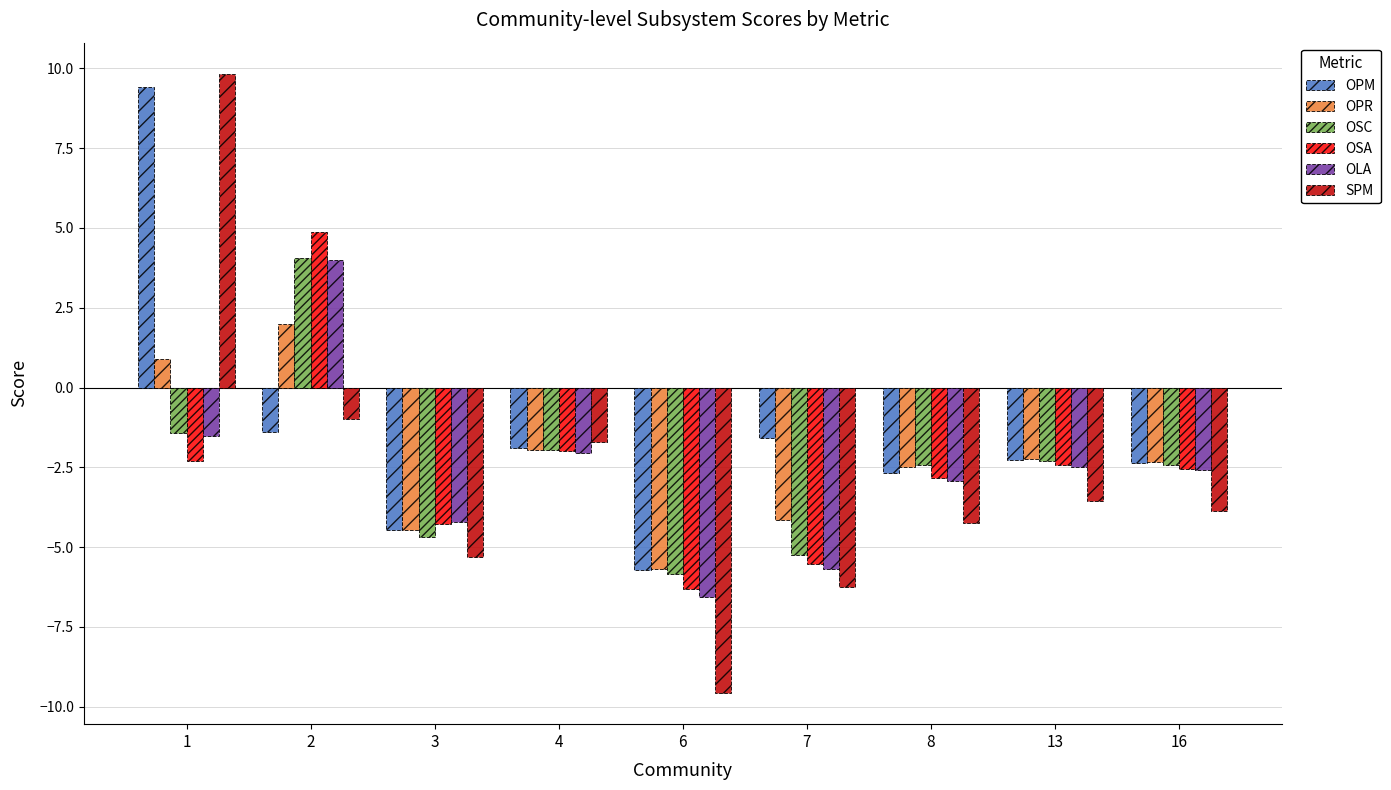

What are all the series names shown in the legend?

OPM, OPR, OSC, OSA, OLA, SPM